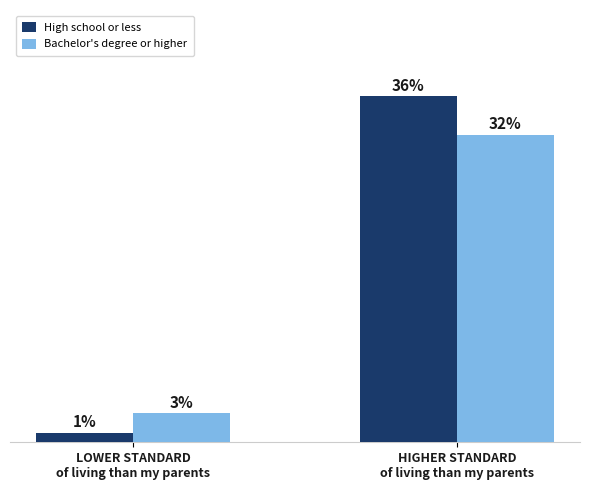

At which category is the sum across all series the highest?

HIGHER STANDARD
of living than my parents